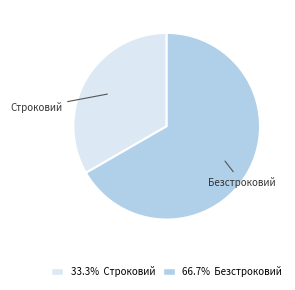

How many segments does this pie chart have?

2